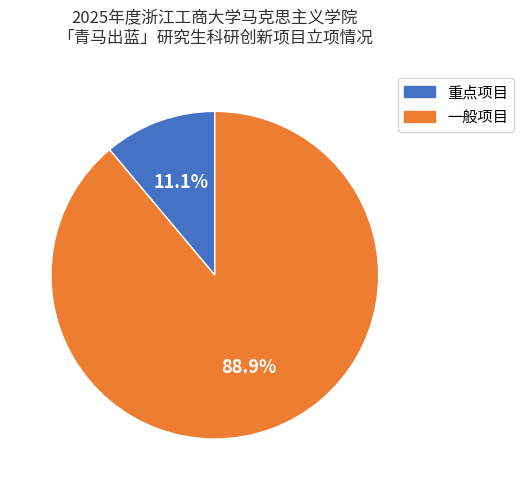

To the nearest percent, what is the average slice percentage?

50%